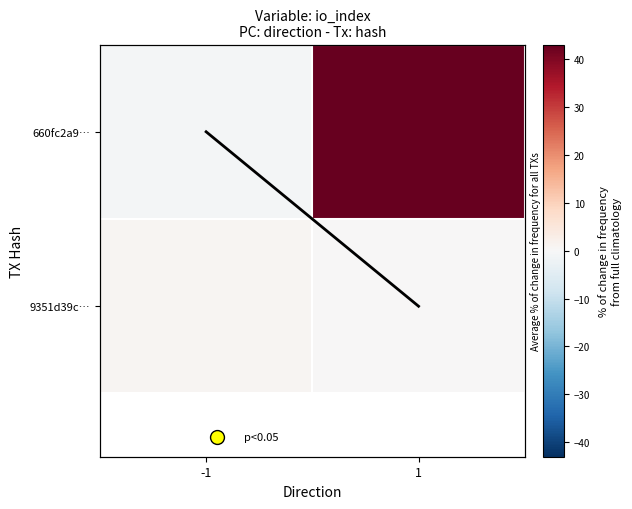

Which series has the largest range (max minus min)?

660fc2a9…